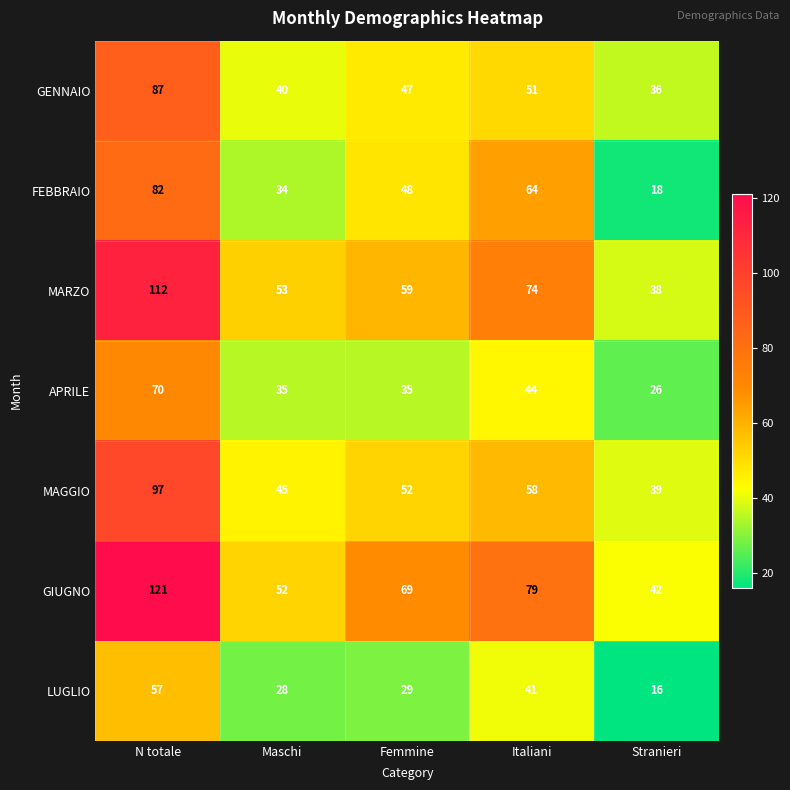

Rank the series by their maximum value, from highest to lowest.

GIUGNO, MARZO, MAGGIO, GENNAIO, FEBBRAIO, APRILE, LUGLIO